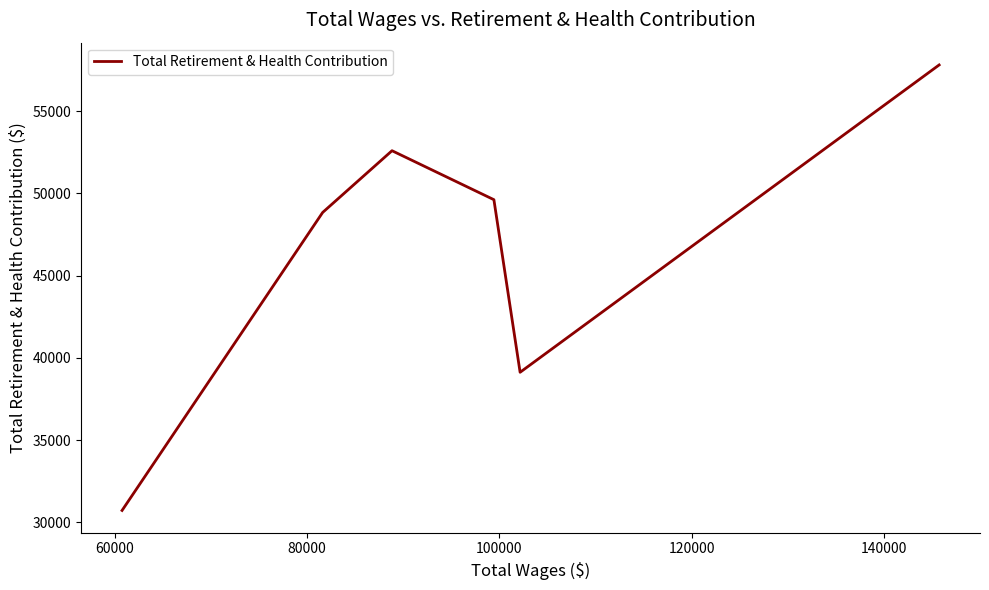

How many values are below 49620?

3